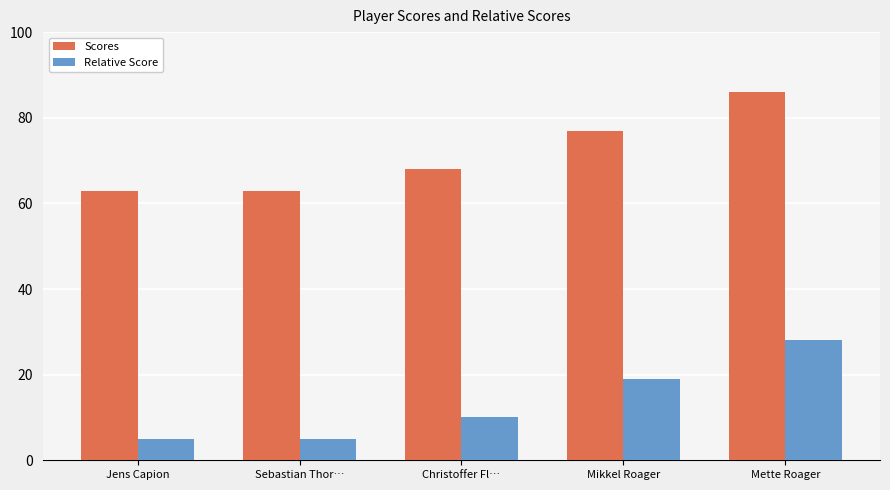

Which category has the highest value in the Scores series?

Mette Roager